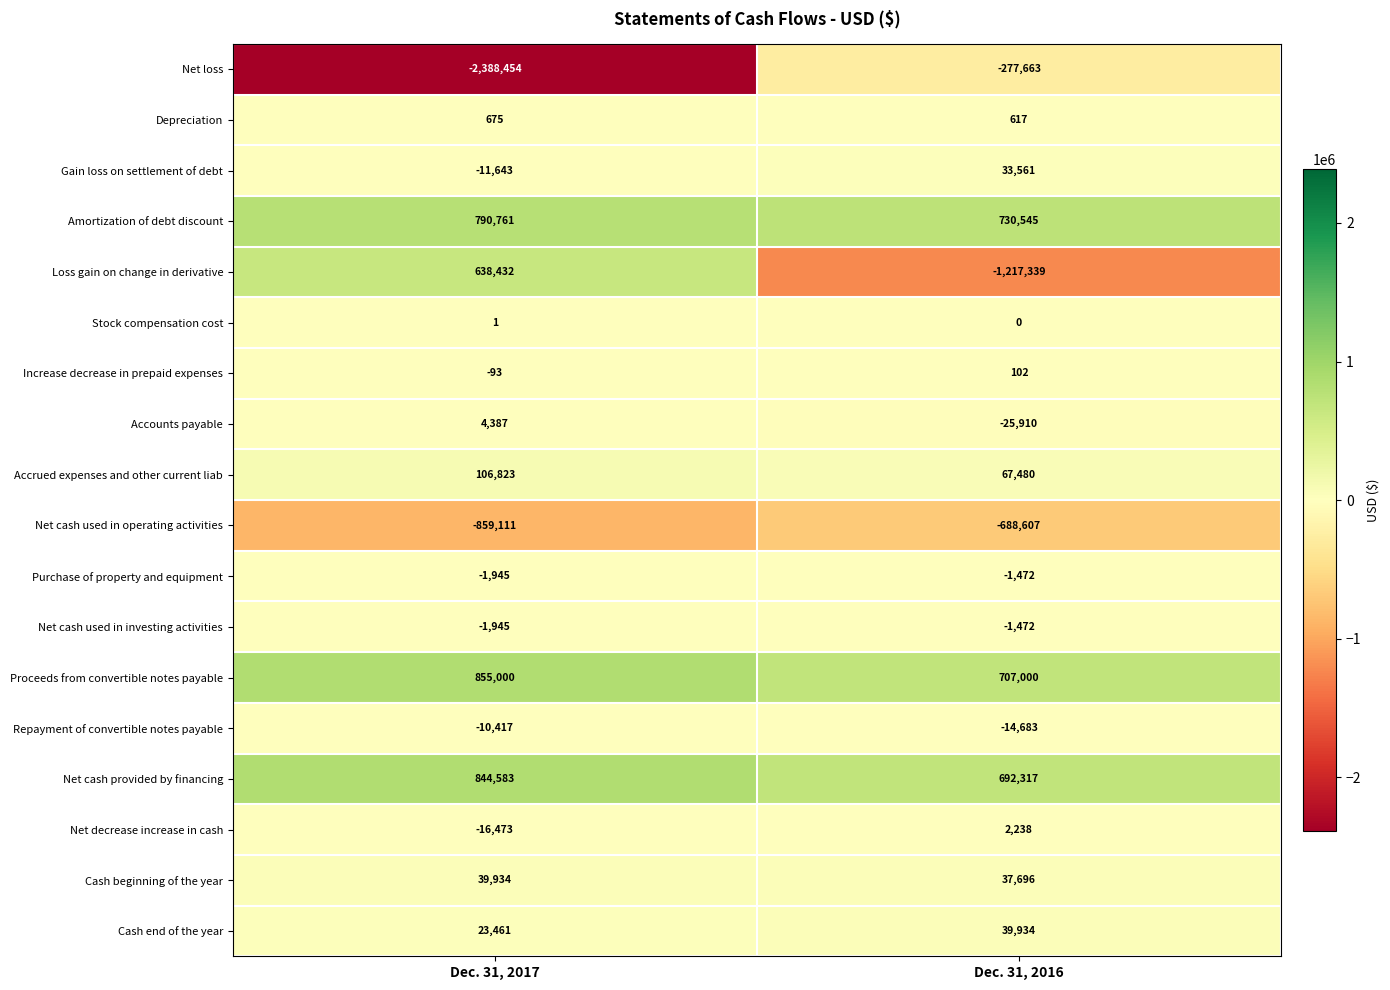

Is it true that Increase decrease in prepaid expenses equals 21 at Dec. 31, 2016?

False